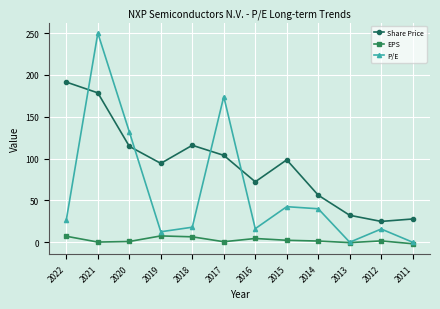

Rank the series at 2016 from lowest to highest value.

EPS, P/E, Share Price